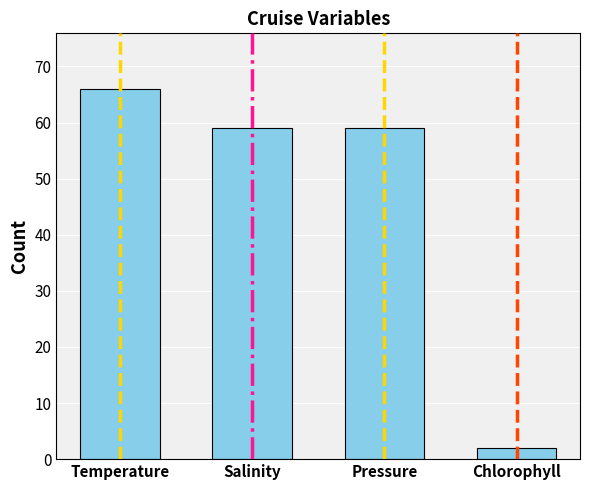

Reading left to right, what are all the values shown in this chart?

Temperature=66	Salinity=59	Pressure=59	Chlorophyll=2